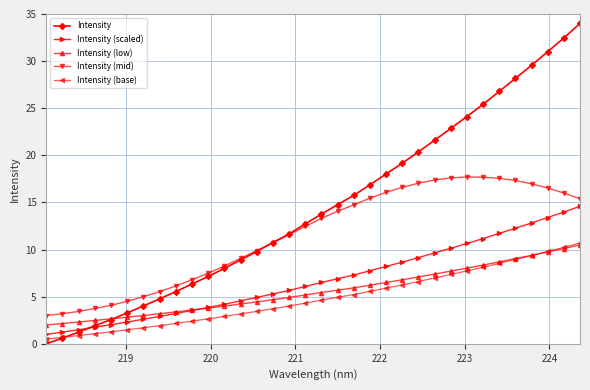

Which series has the largest total across all categories?

Intensity